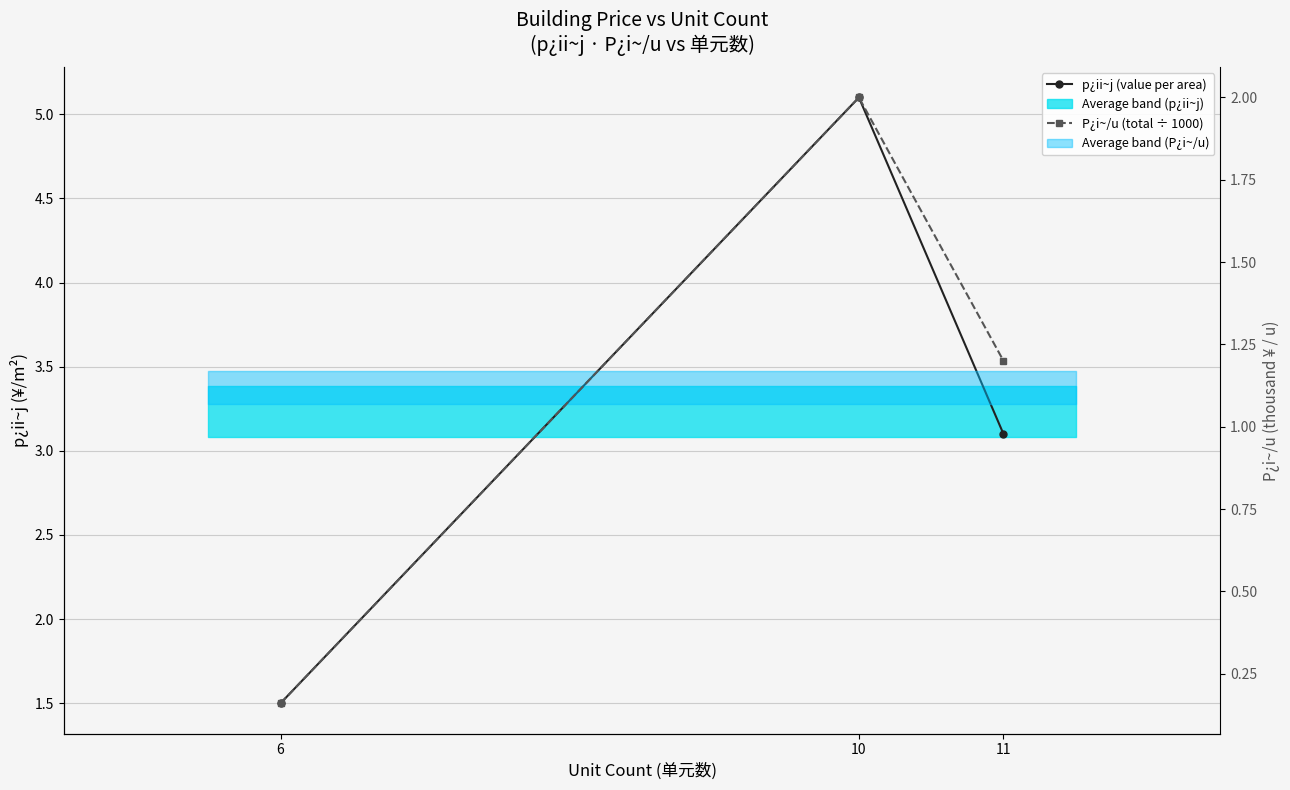

What is the total value across all series at 11?

4.3